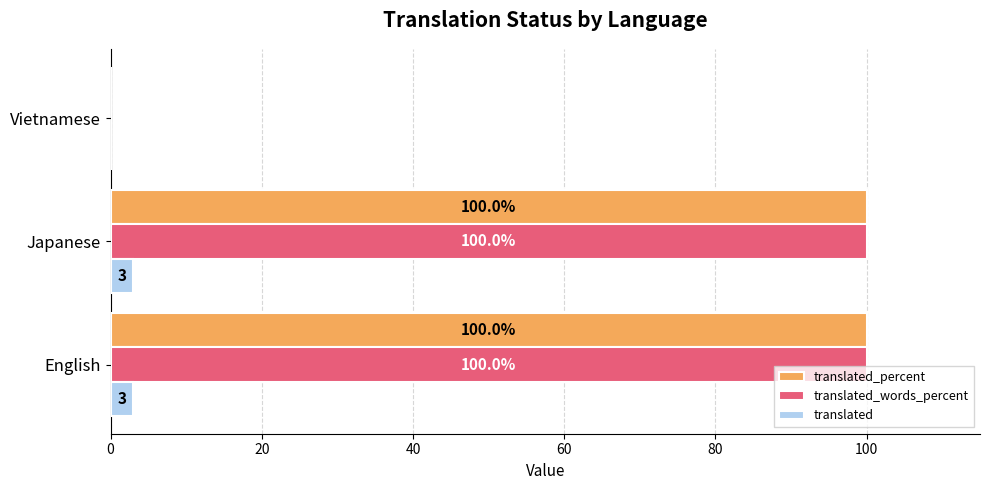

Count the number of categories in the chart.

3